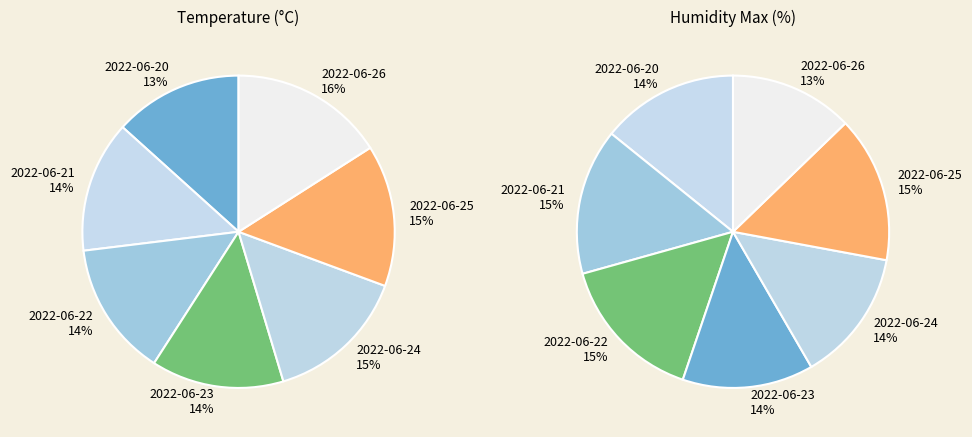

To the nearest percent, what is the difference between the 2022-06-21 and 2022-06-25 slice percentages?

1%